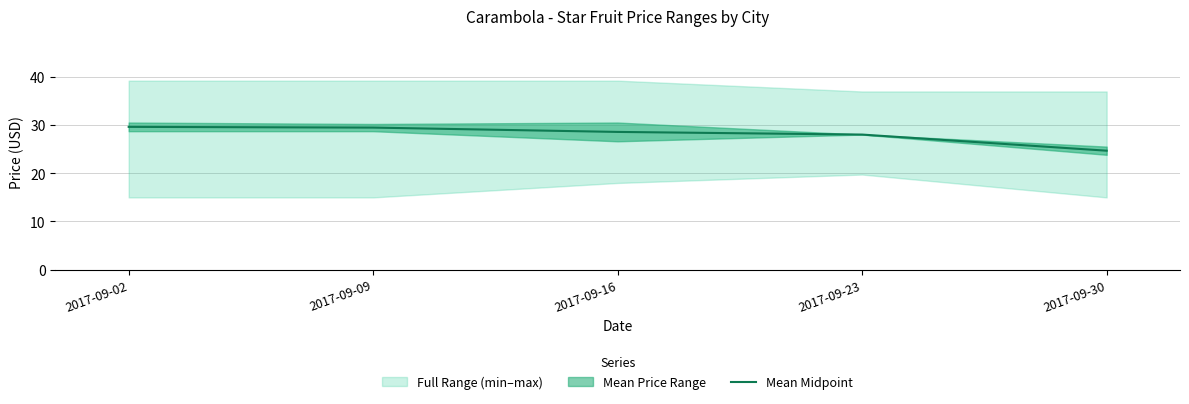

List the labels in order of value, largest first.

2017-09-02, 2017-09-09, 2017-09-16, 2017-09-23, 2017-09-30